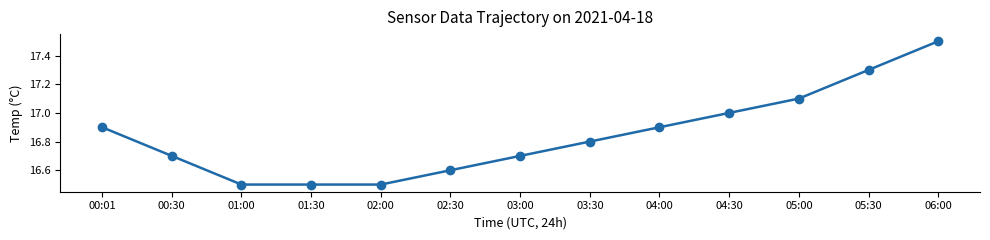

What position from the left is 02:00?

5